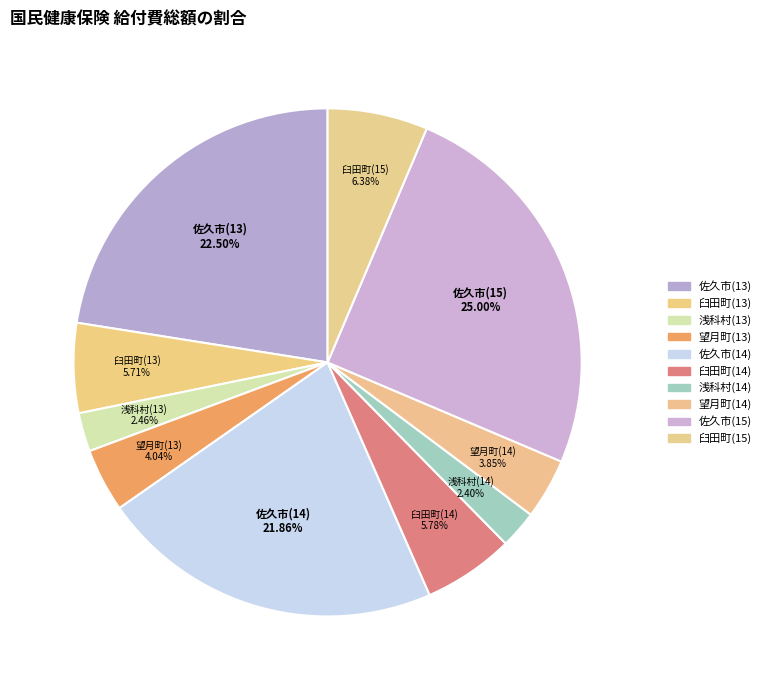

What is the total percentage of 臼田町(15) and 佐久市(15)?

31.4%